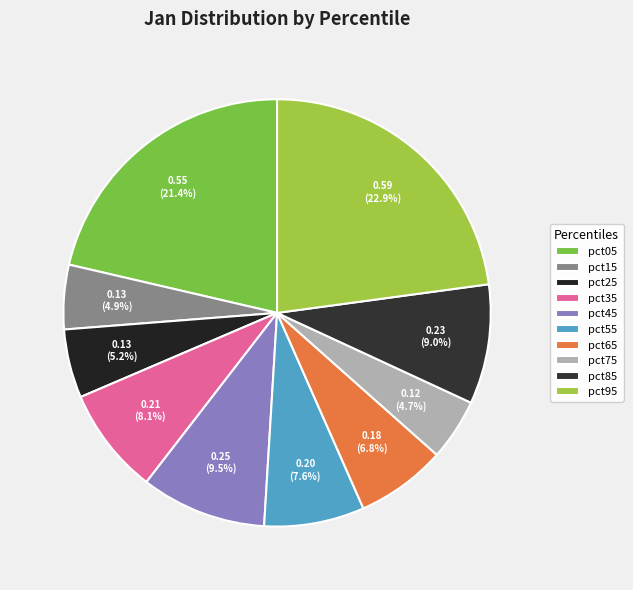

Which slice is the largest?

pct95